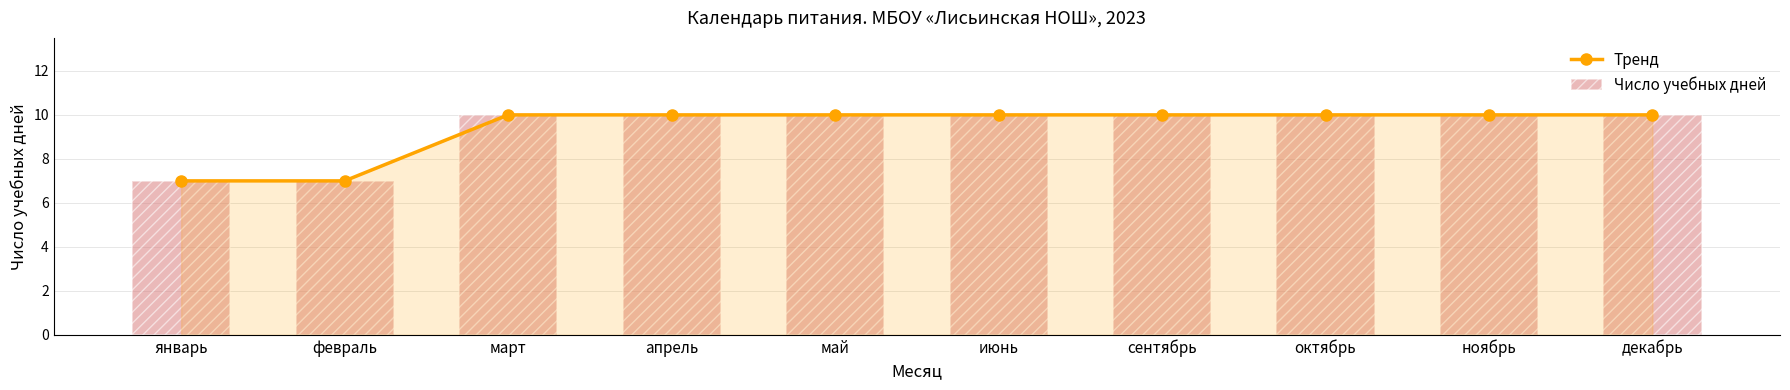

Between сентябрь and март, which is larger?

сентябрь